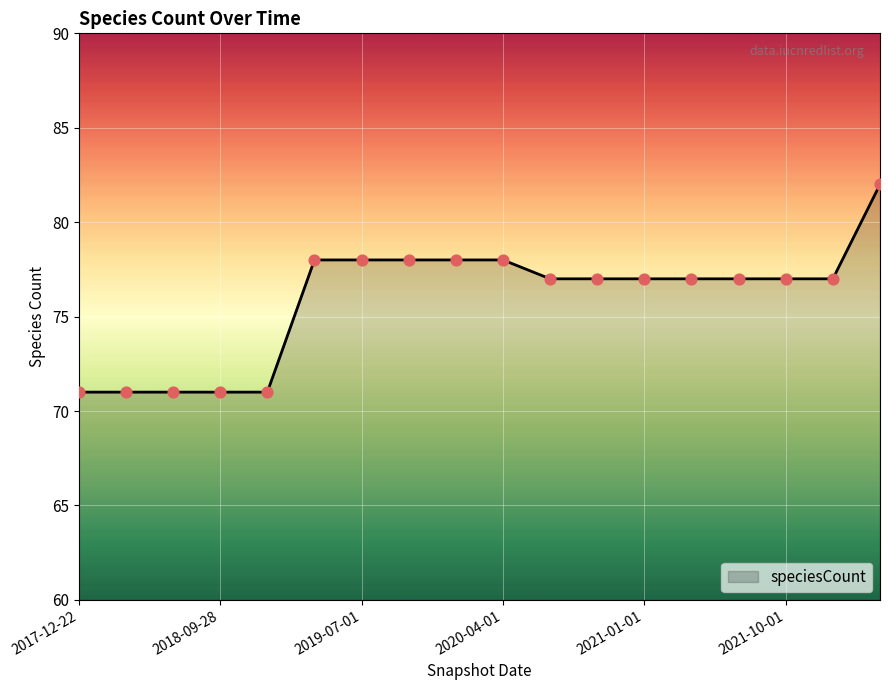

What is the maximum value shown in the chart?

82